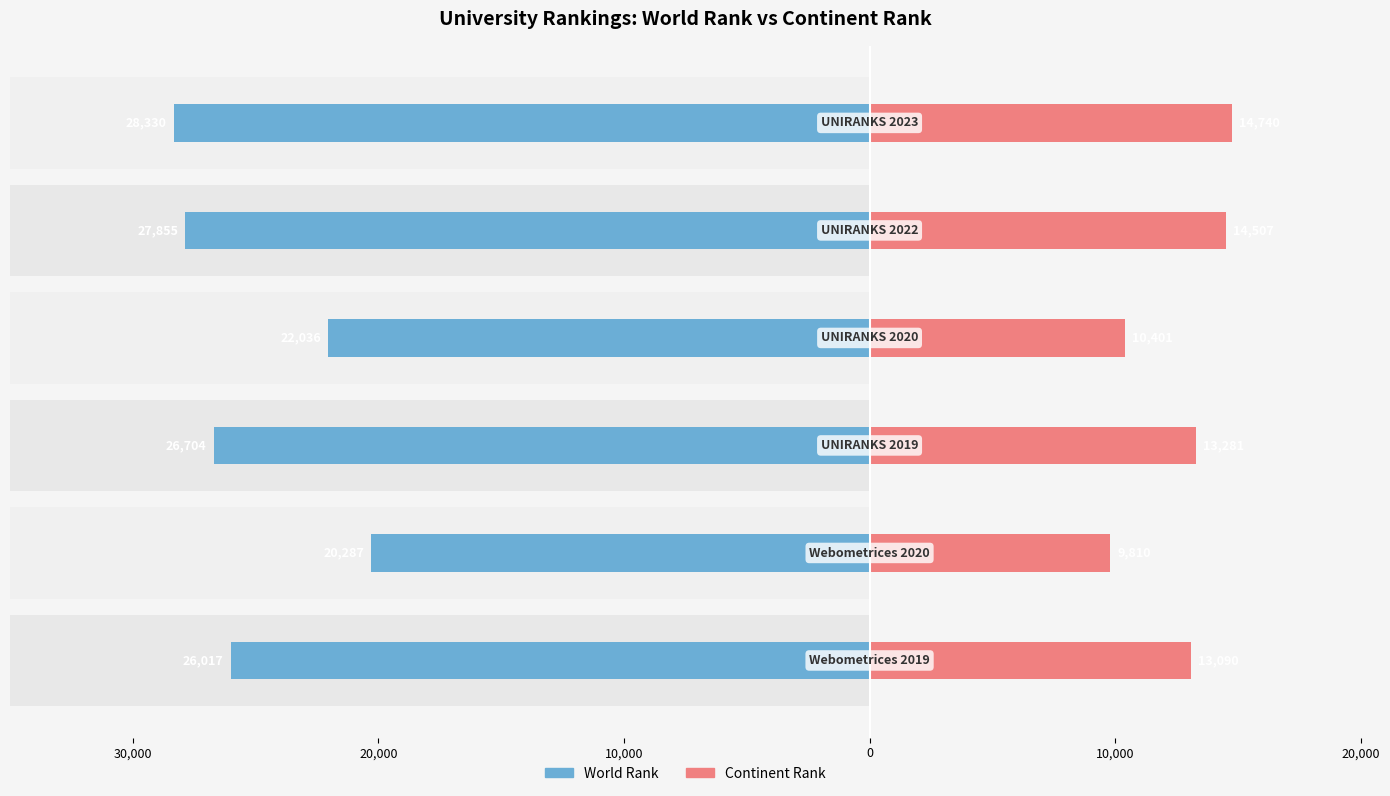

What is the sum of all world rank values?

-151229